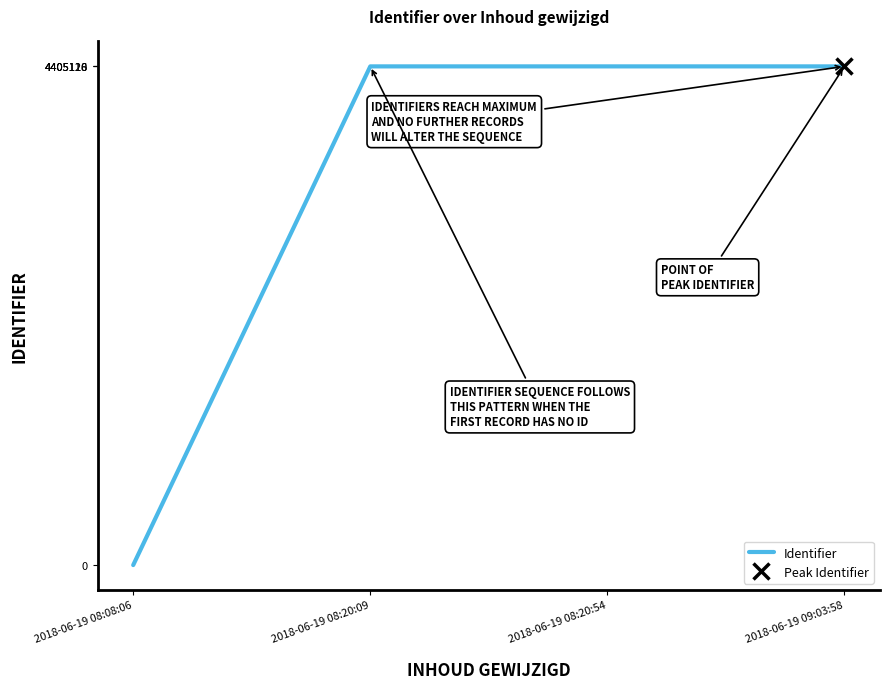

Read the value at 2018-06-19 09:03:58.

4405120